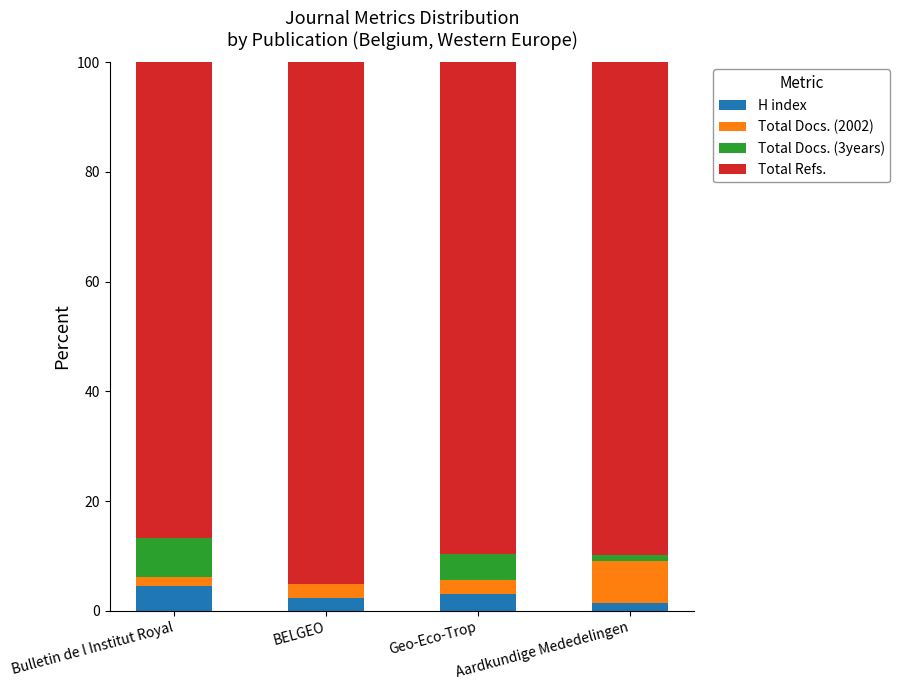

What is the approximate value of H index at BELGEO?

2.2